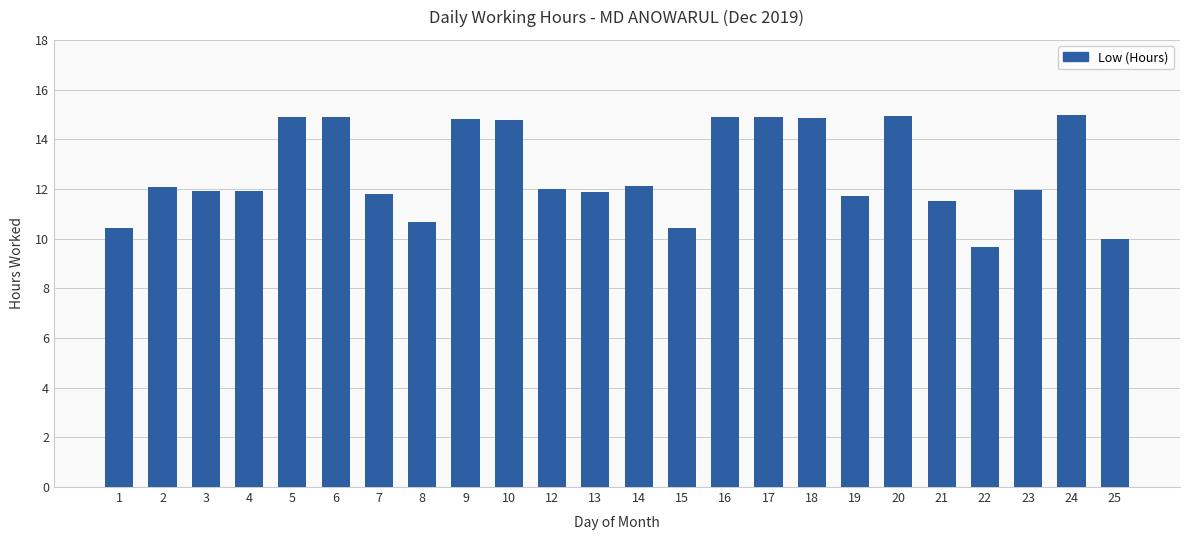

What is the ratio of the value at 1 to the value at 3?

0.9